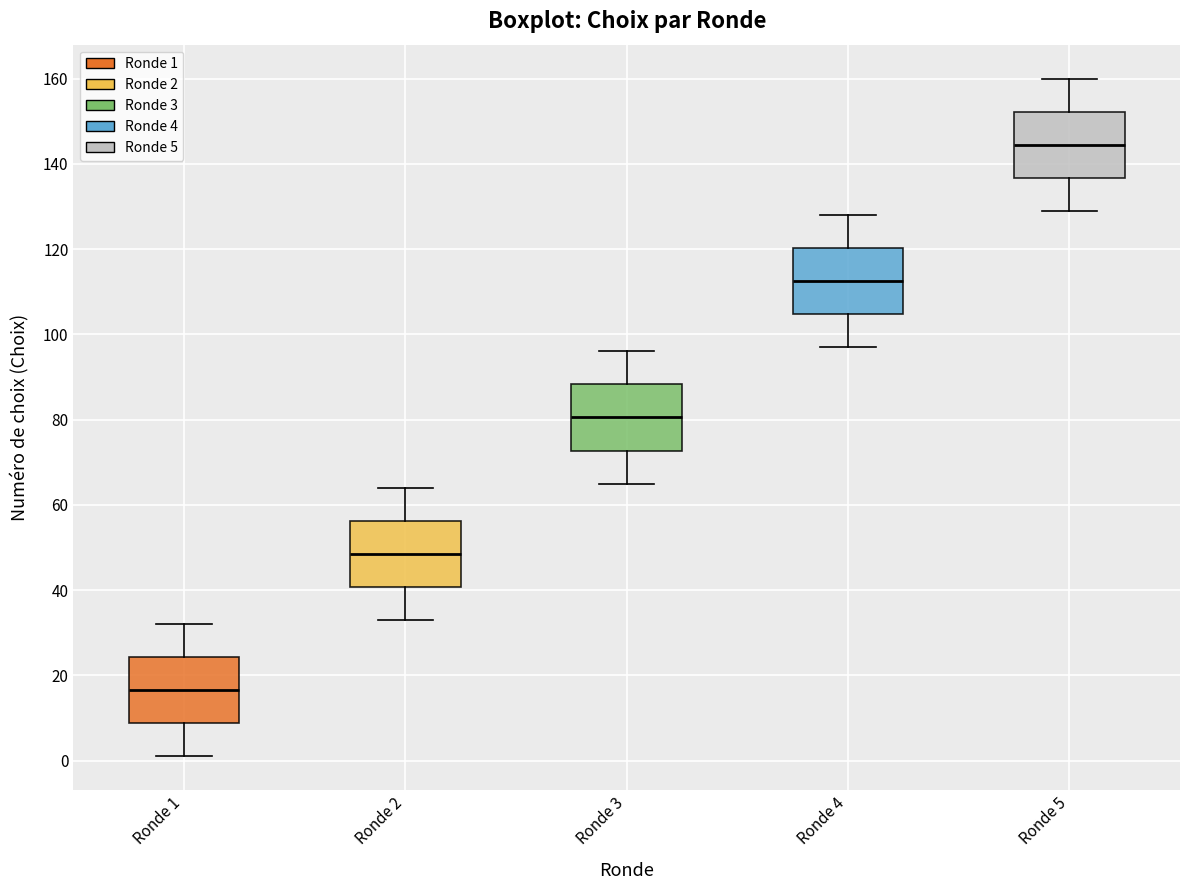

Reading left to right, transcribe this box plot: for each box, give where its median line is, the range the box spans, and where its two whiskers end, as read against the y-axis. The values are not printed on the chart, so give them approximately, as read against the axis.

Ronde 1: median 16, box 8 to 24, whiskers 2 to 32
Ronde 2: median 48, box 40 to 56, whiskers 34 to 64
Ronde 3: median 80, box 72 to 88, whiskers 66 to 96
Ronde 4: median 112, box 104 to 120, whiskers 98 to 128
Ronde 5: median 144, box 136 to 152, whiskers 130 to 160